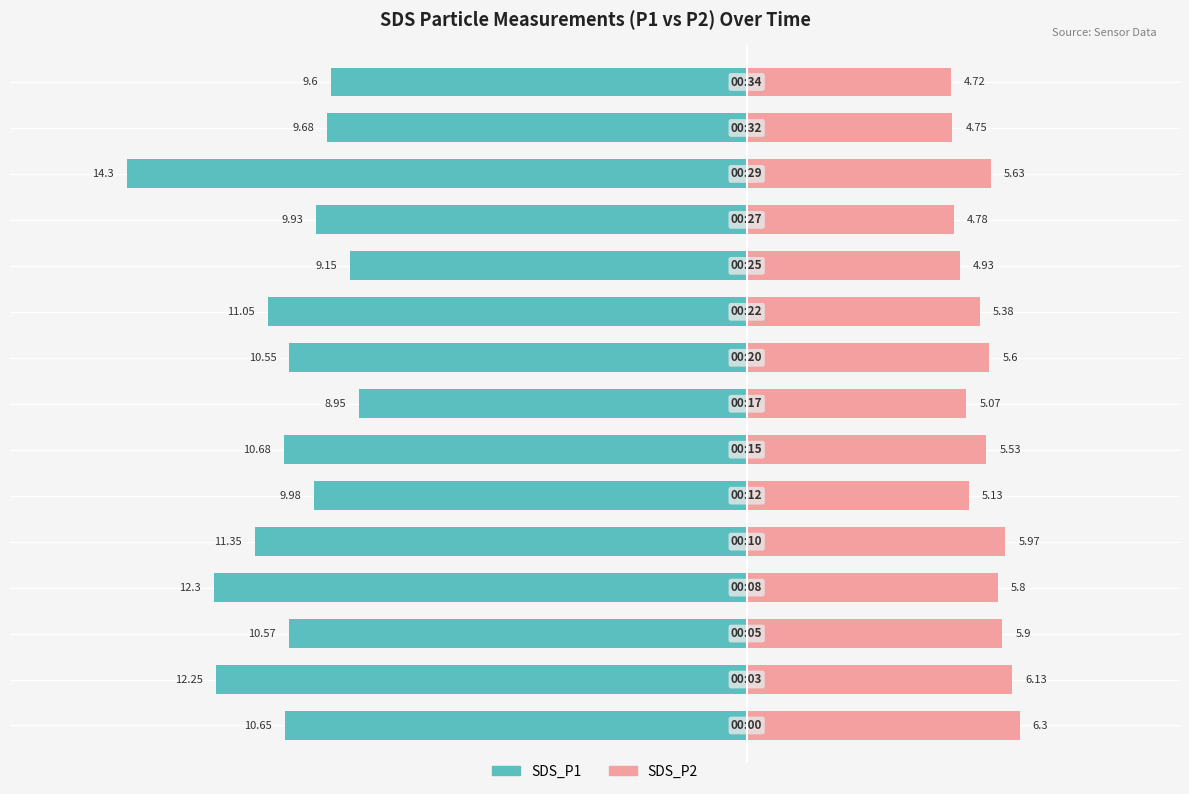

True or false: SDS_P2 has a value of 9.5 at 0.

False